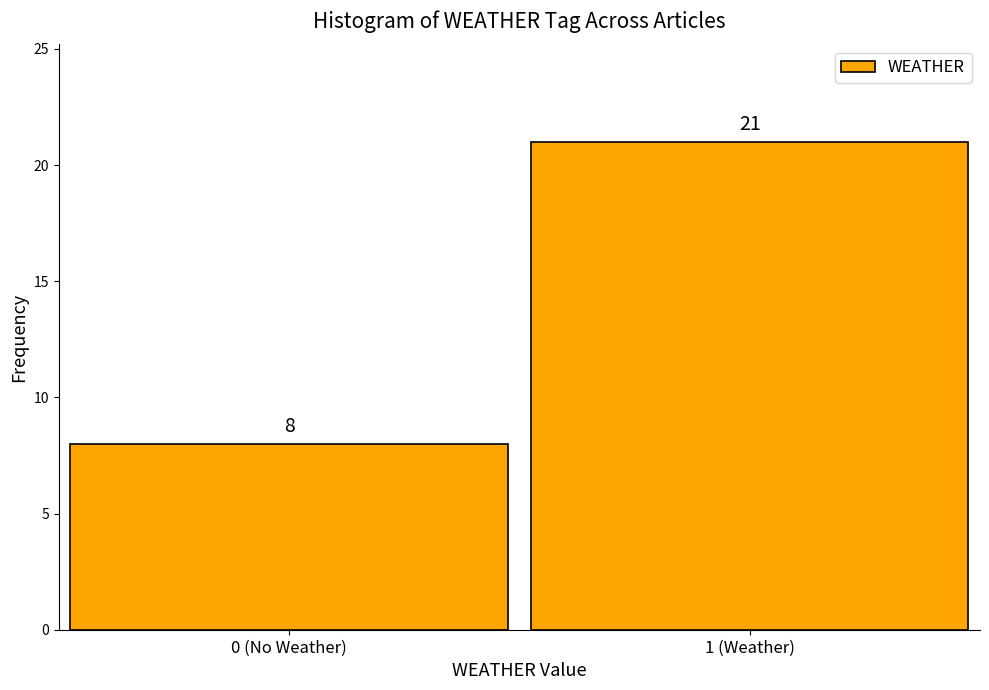

Reading right to left, transcribe all the data shown in this chart.

21	8